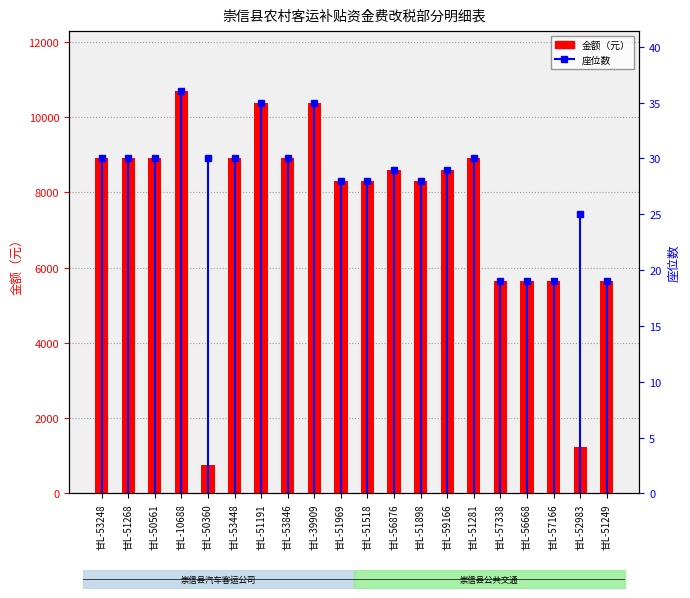

Approximately how many times larger is the value at 甘L-51191 compared to 甘L-59166?

1.2